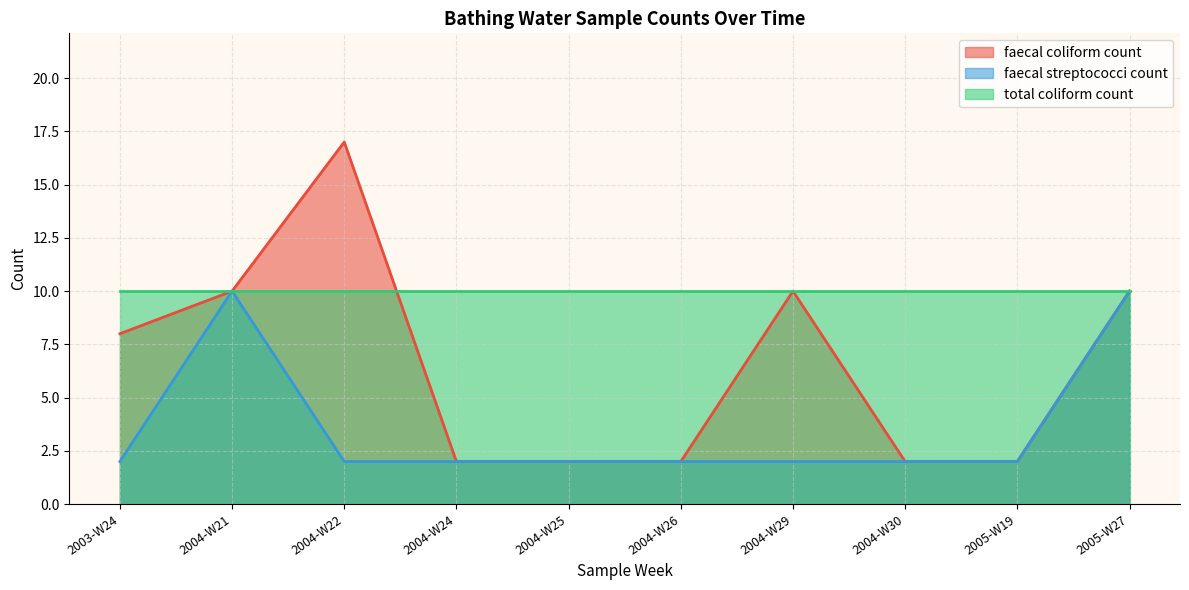

Which series has the largest total across all categories?

total coliform count